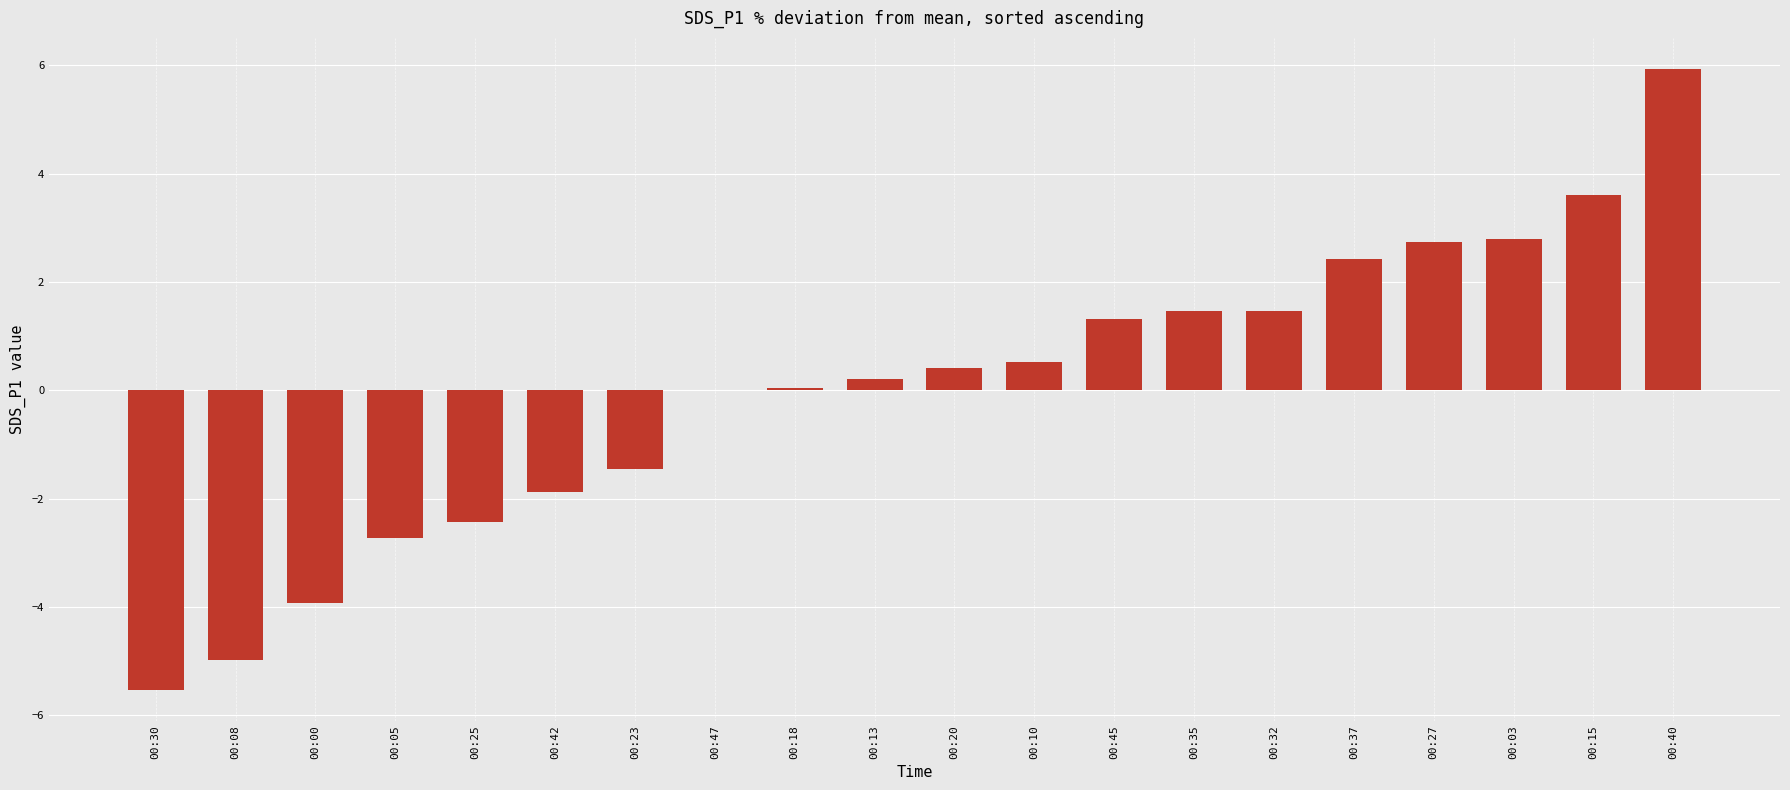

The value at 00:45 is 1.3. True or false?

True